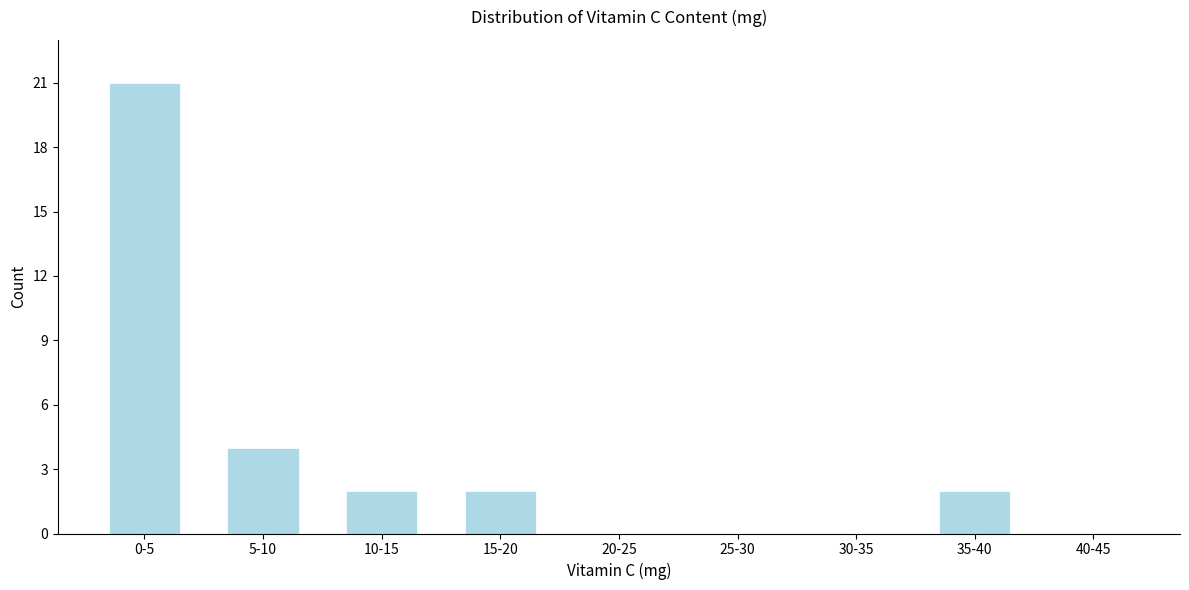

Reading right to left, extract all data points from this chart.

40-45=0	35-40=2	30-35=0	25-30=0	20-25=0	15-20=2	10-15=2	5-10=4	0-5=21